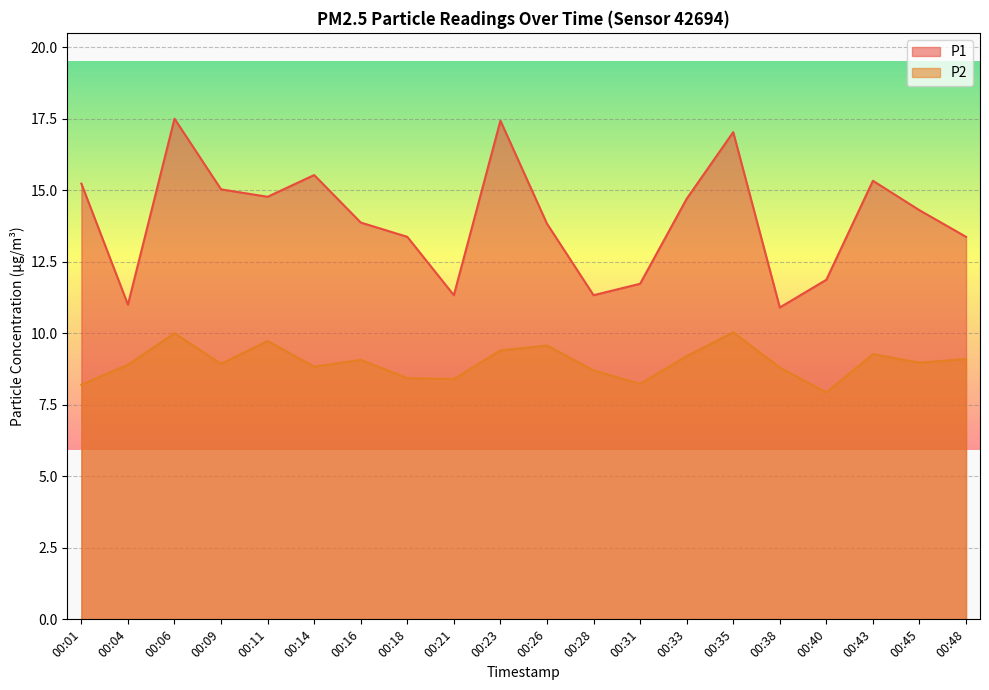

What is the difference between the second highest and second lowest values in the P2 series?

1.8